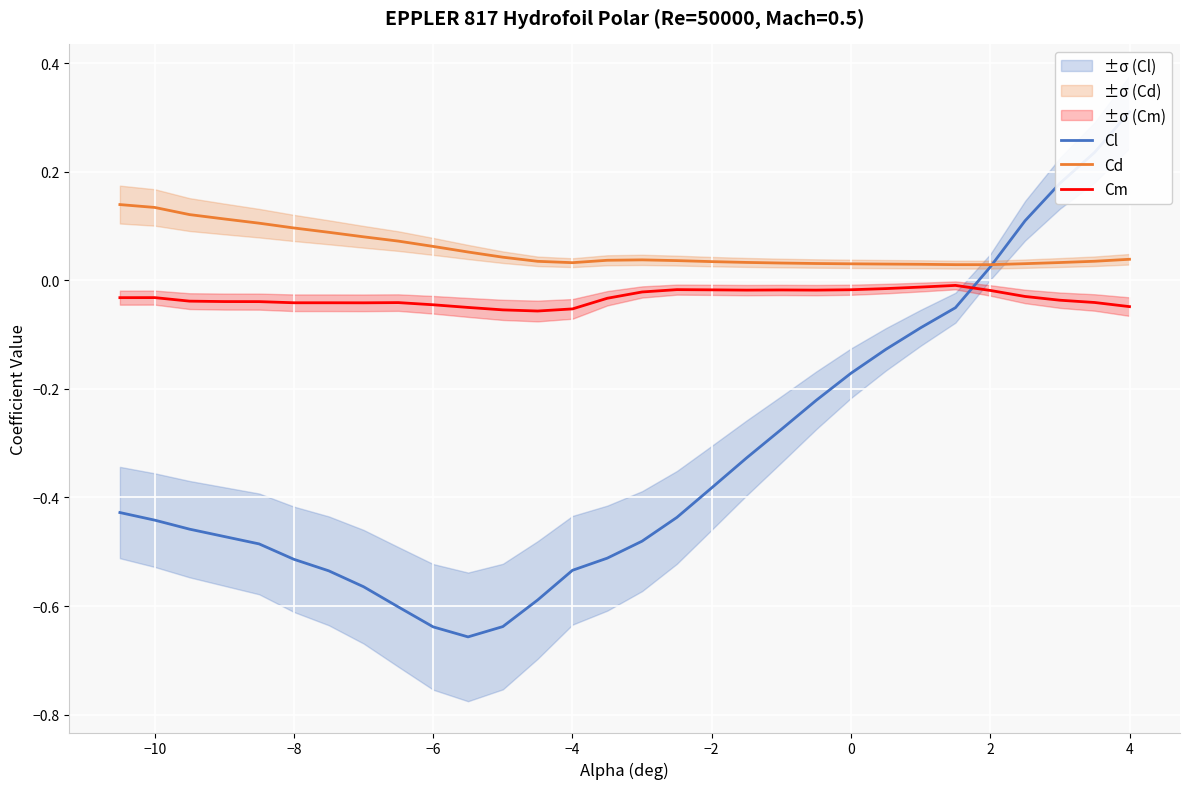

The Cm series shows -0.0 at −4. True or false?

False